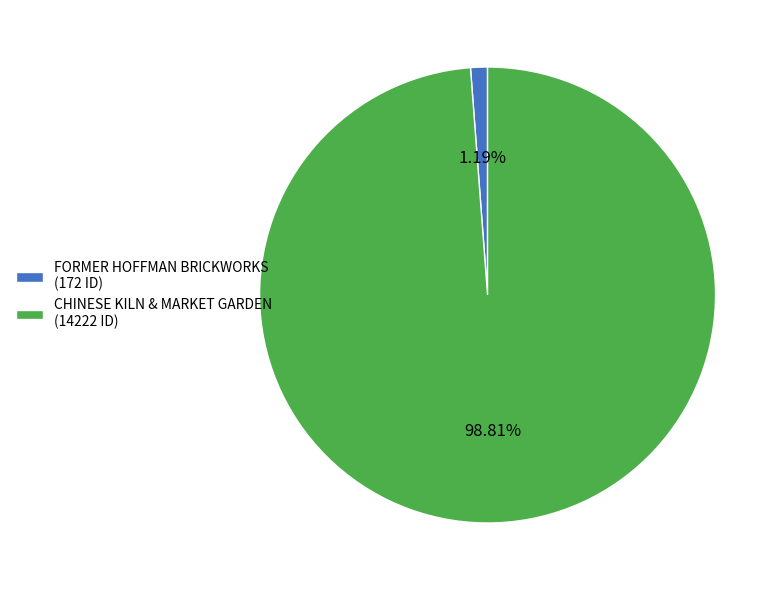

Which slice is the largest?

CHINESE KILN & MARKET GARDEN